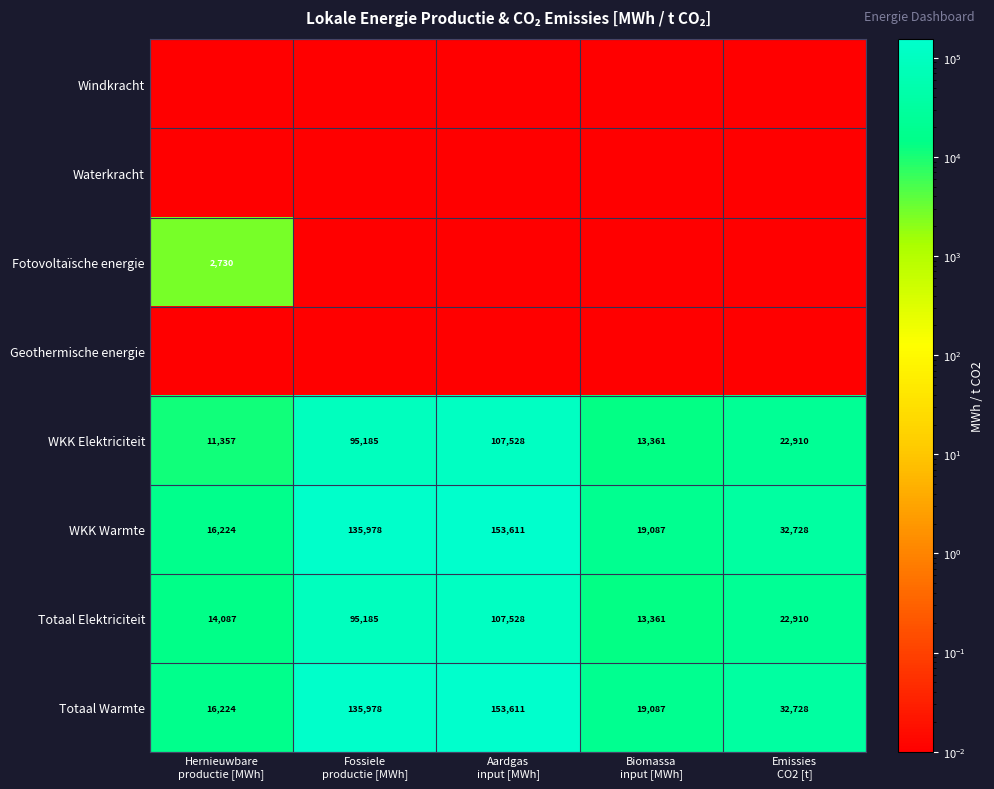

At which category is the sum across all series the highest?

Aardgas
input [MWh]